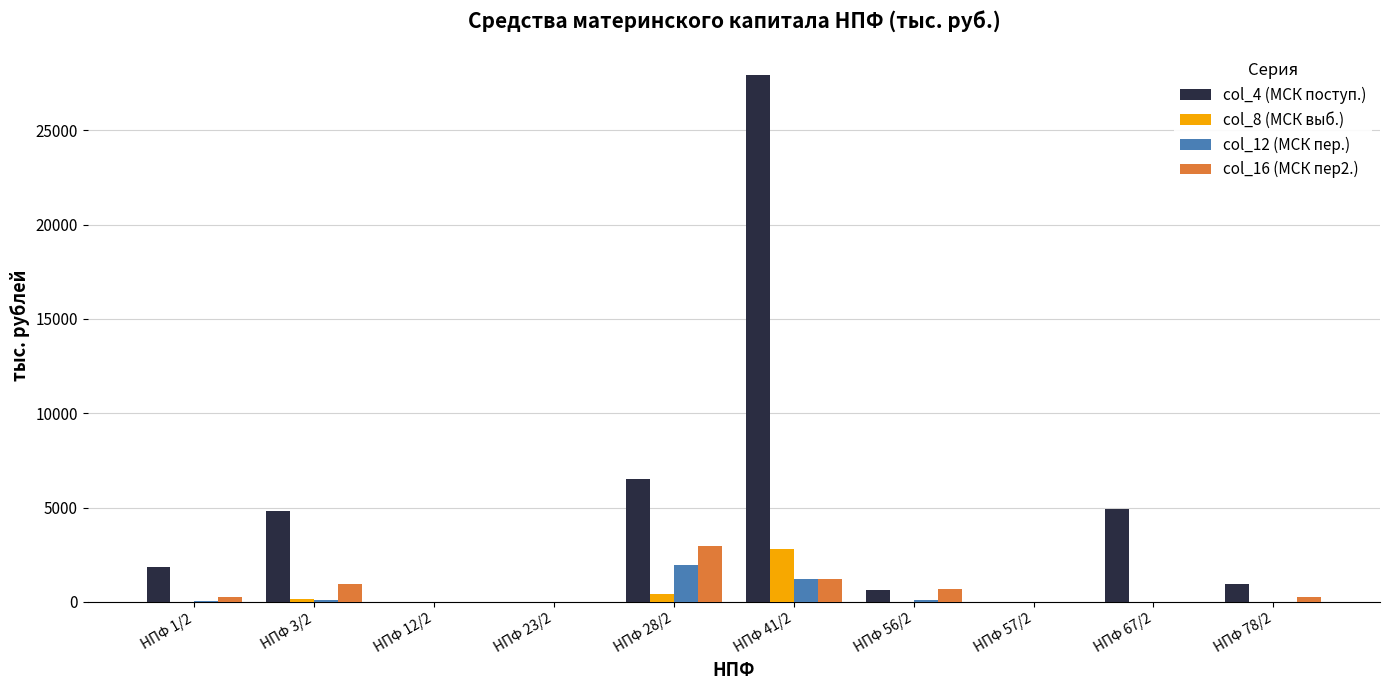

Is the value of col_12 (МСК пер.) at НПФ 41/2 greater than the value of col_4 (МСК поступ.) at НПФ 67/2?

No